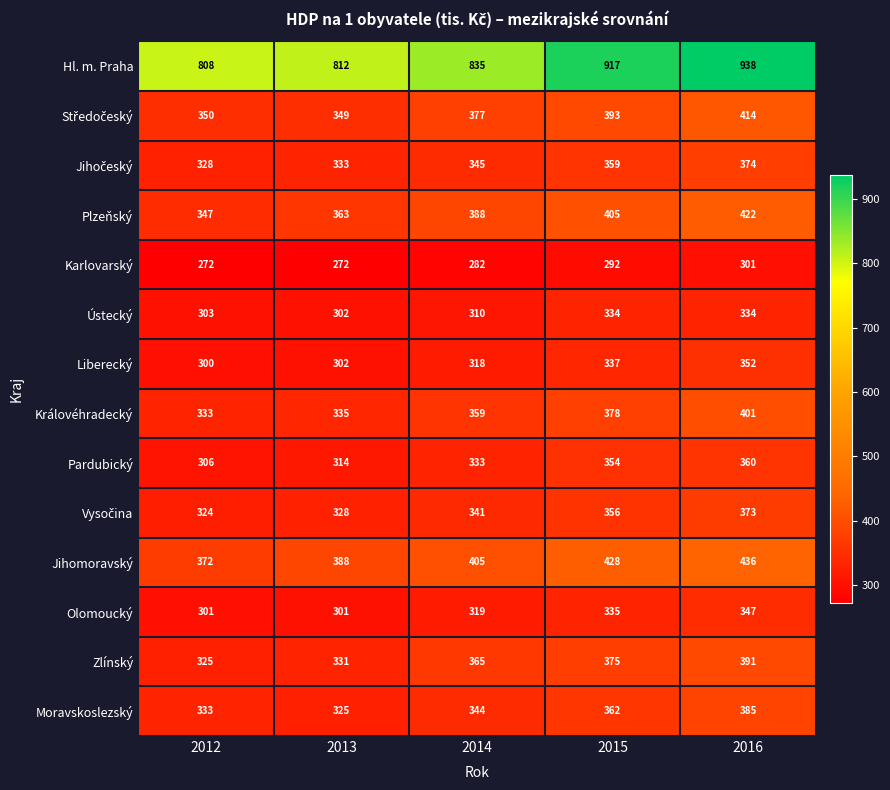

What is the minimum value shown in the chart?

272